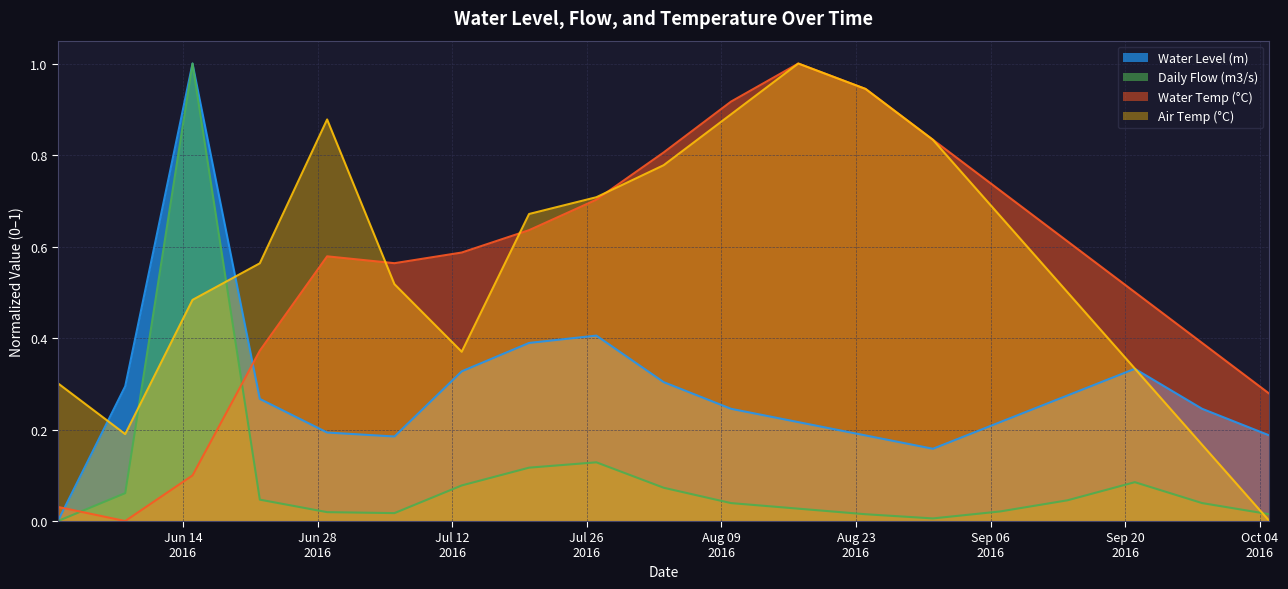

What is the label of the 6th point from the left?

2016-07-06